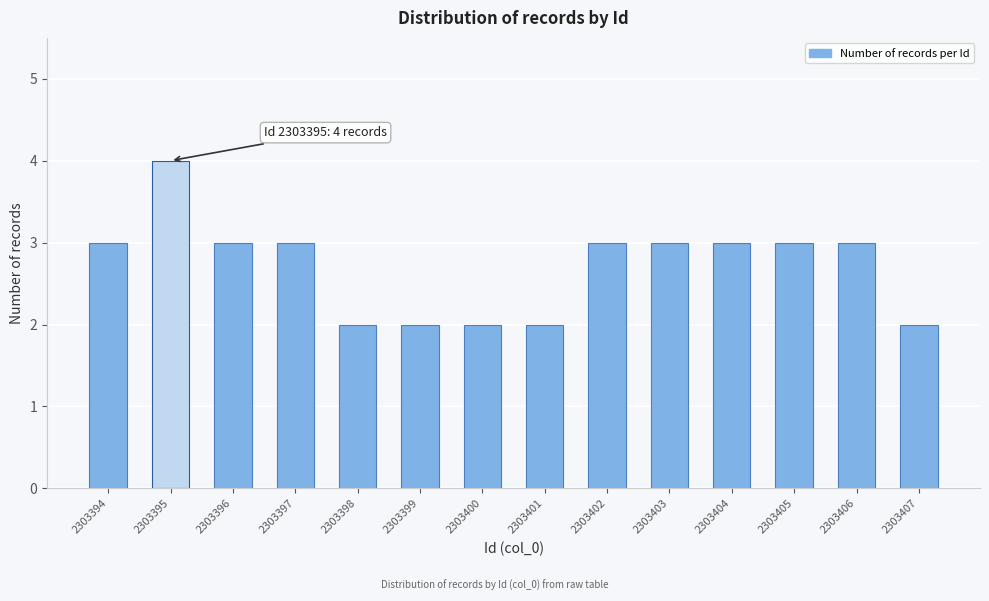

Reading left to right, what are all the values shown in this chart?

2303394=3	2303395=4	2303396=3	2303397=3	2303398=2	2303399=2	2303400=2	2303401=2	2303402=3	2303403=3	2303404=3	2303405=3	2303406=3	2303407=2